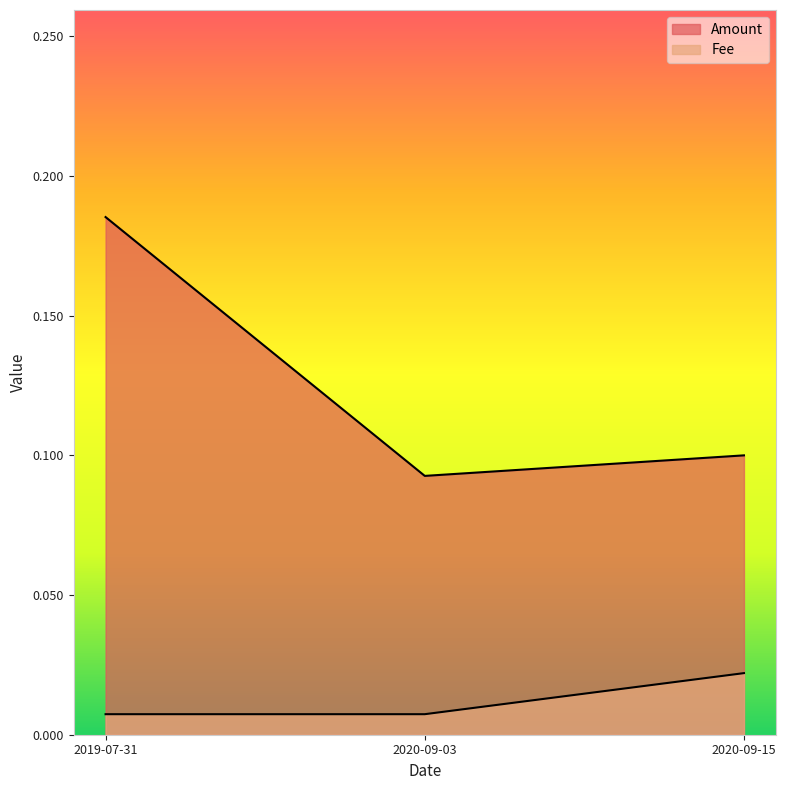

What position from the right is 2020-09-03?

2